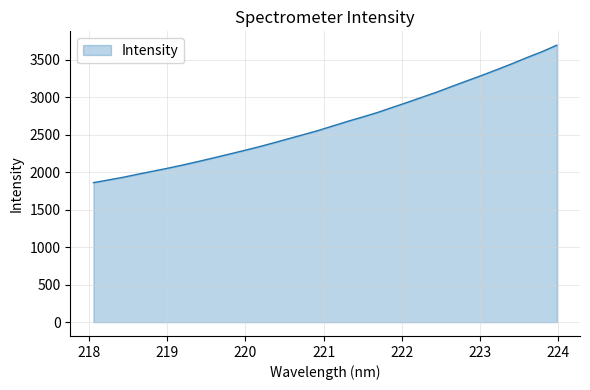

Does the chart have visible grid lines?

Yes